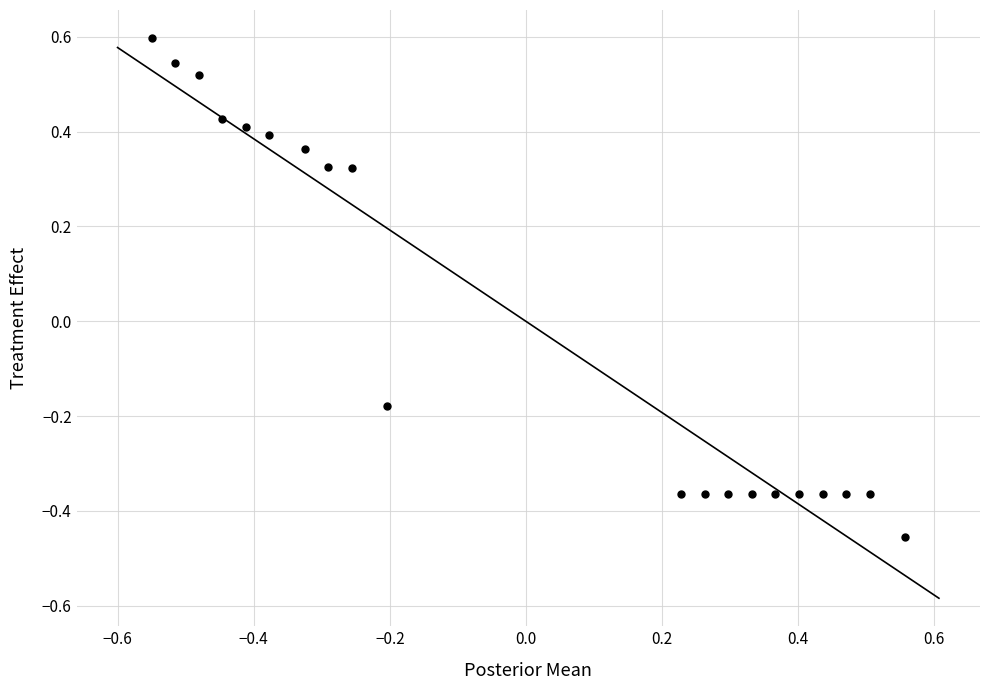

What is the range of X values (max minus min)?

1.1